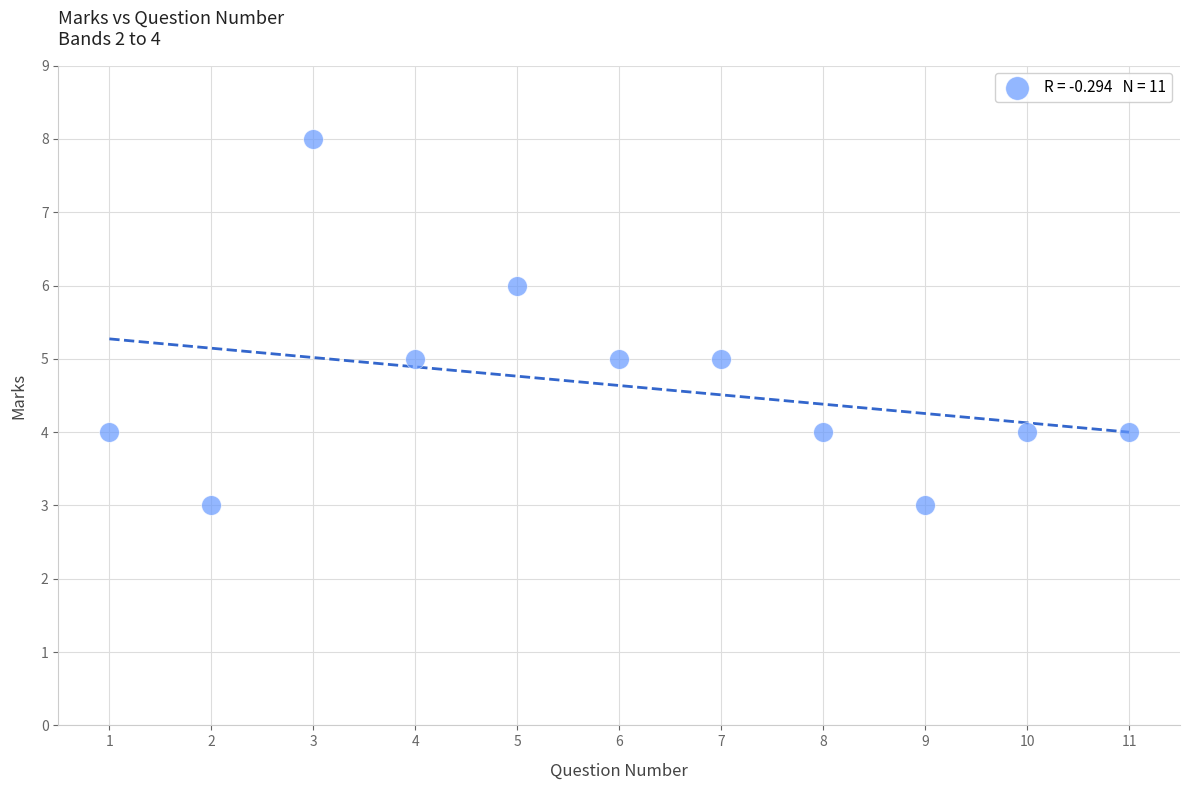

What is the range of X values (max minus min)?

10